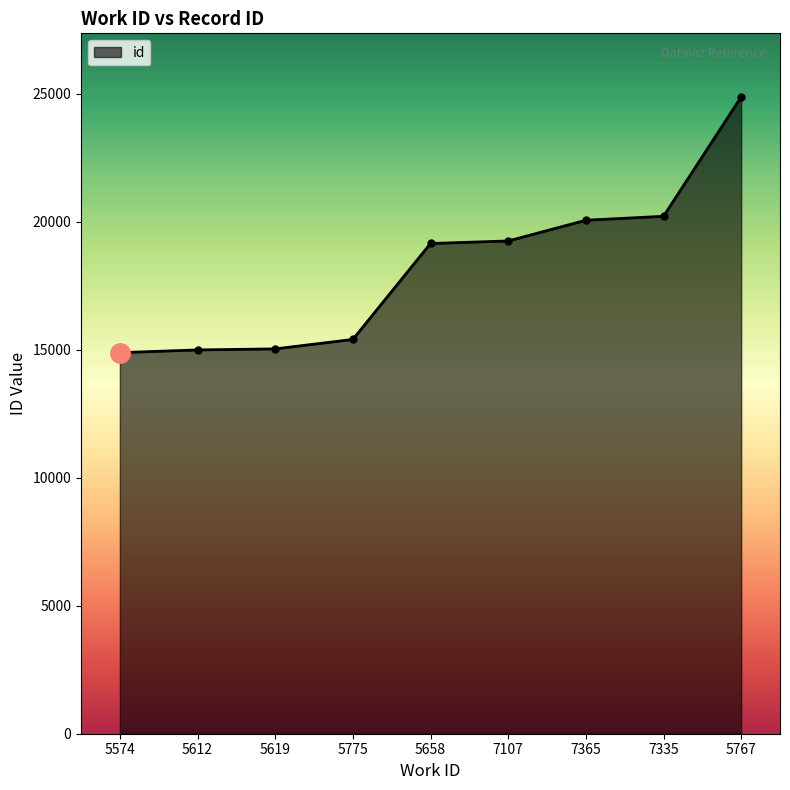

Where is the data nearest to the value 19883?

7365